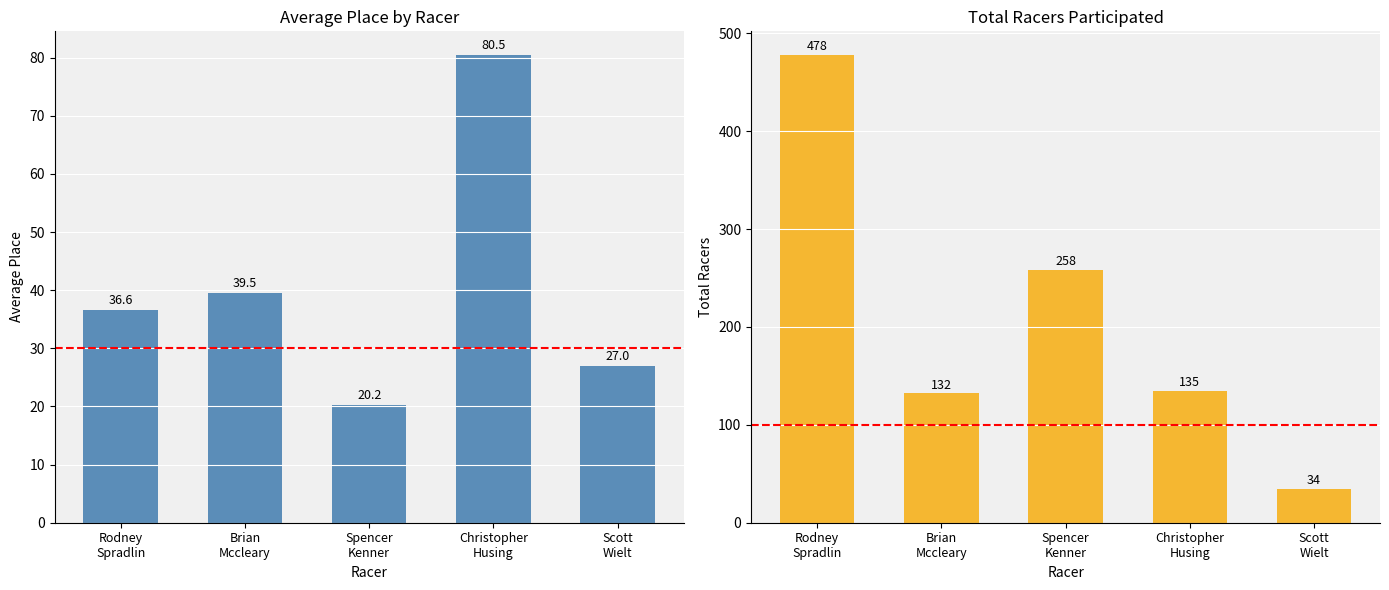

What is the value of the Total Racers bar at the 4th from the left?

135.0